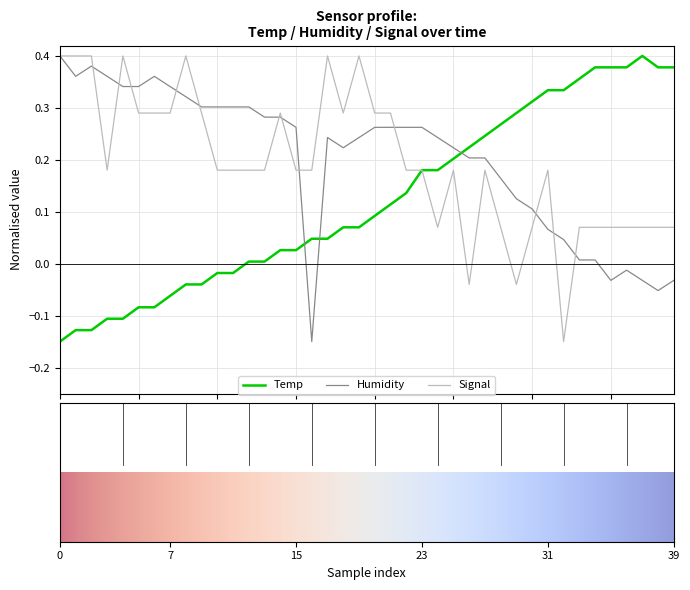

Does the chart have visible grid lines?

Yes